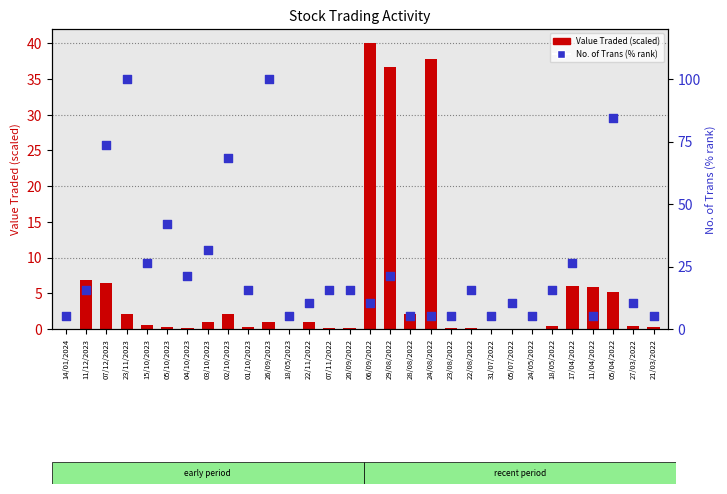

At which category is the sum across all series the highest?

23/11/2023